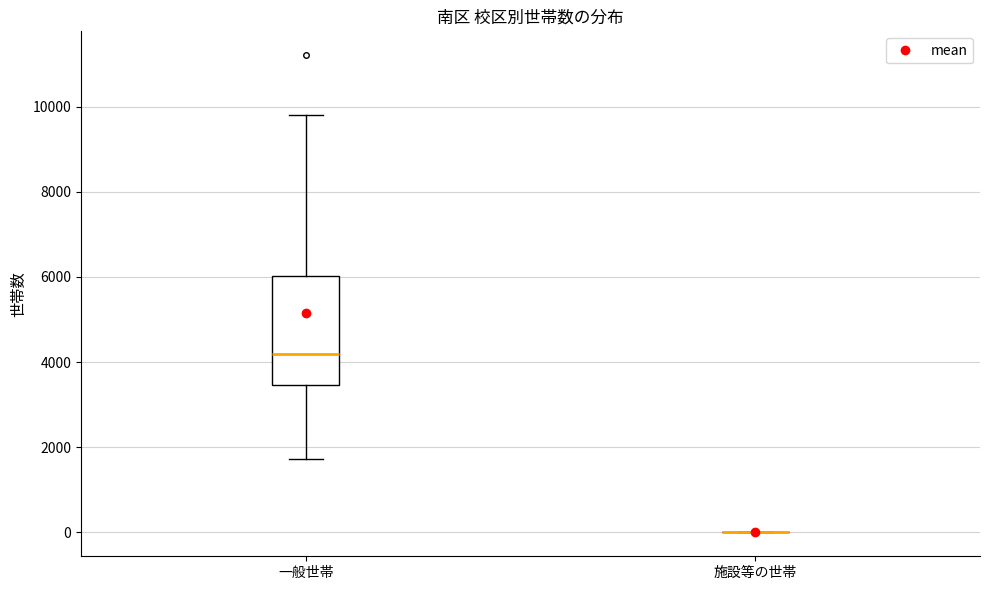

Reading left to right, read every box against the y-axis: the position of its median line, the range the box covers, and the ends of its whiskers. The values are not printed on the chart, so give them approximately, as read against the axis.

一般世帯: median 4200, box 3400 to 6000, whiskers 1800 to 9800
施設等の世帯: box collapsed to a line at 0, whiskers 0 to 0